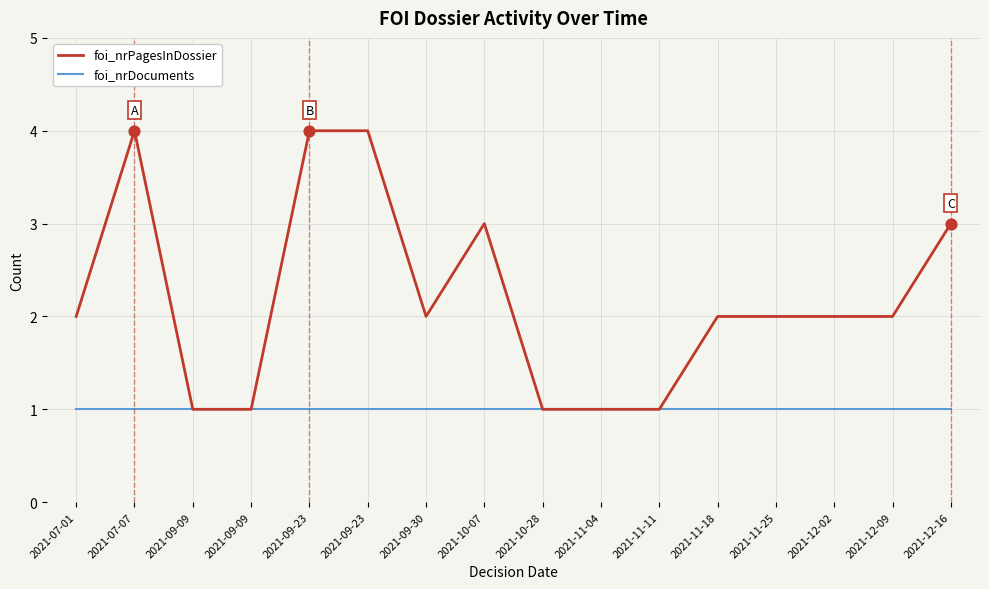

What are all the series names shown in the legend?

foi_nrPagesInDossier, foi_nrDocuments